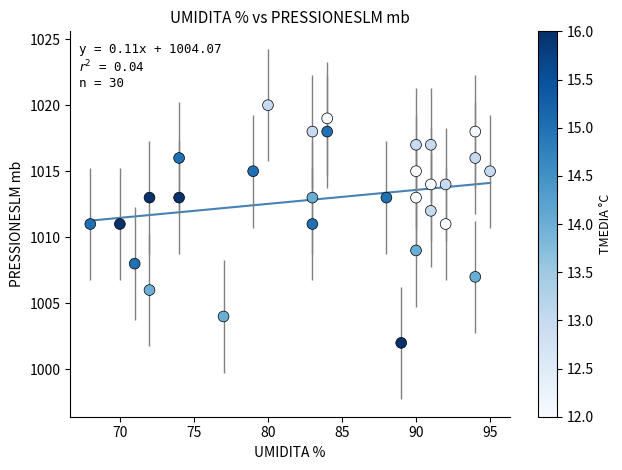

What is the range of Y values (max minus min)?

18